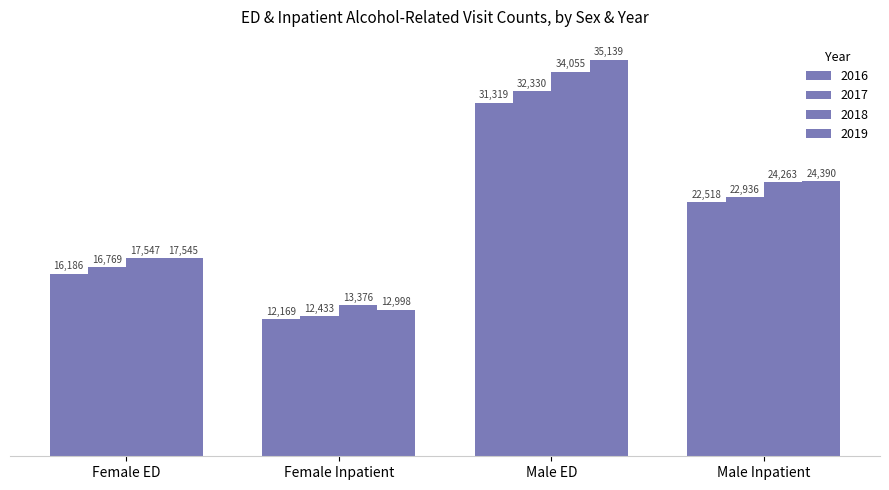

What is the label of the 2nd bar from the right?

Male ED